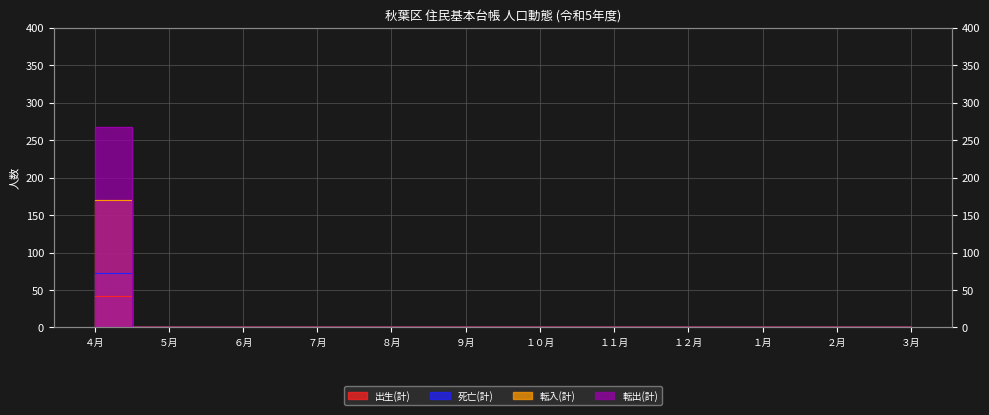

How many lines are shown in the chart?

4